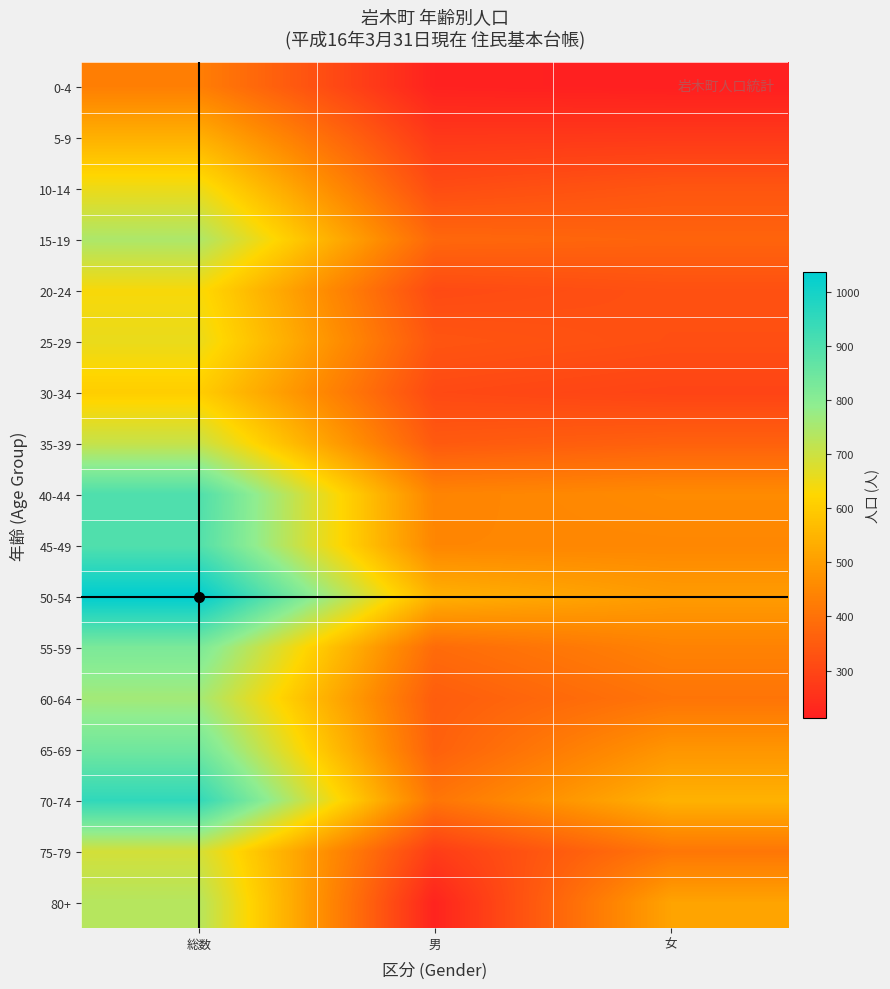

At which category does the chart reach its peak across all series?

総数